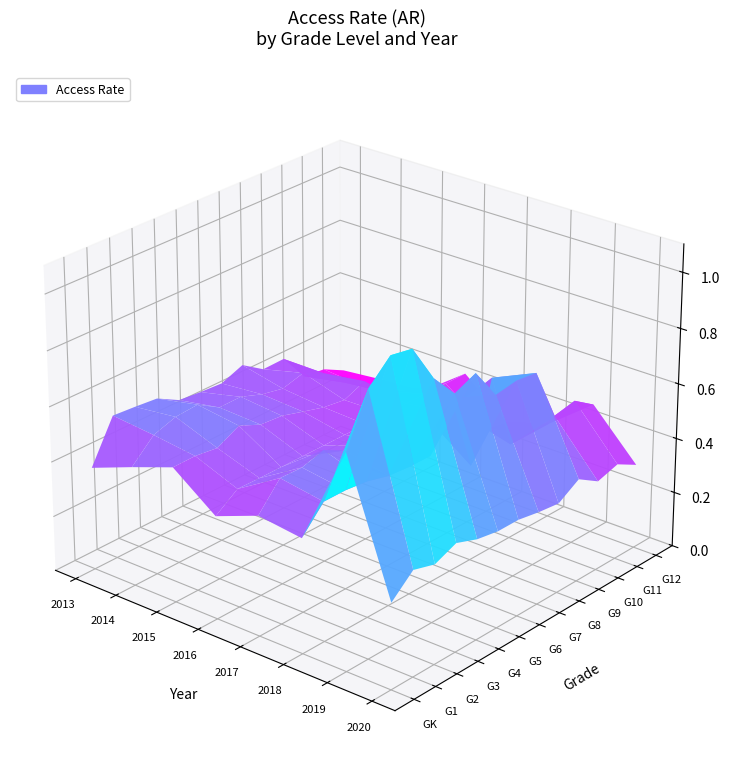

Between 2013 and 2019, which series saw the biggest shift?

G2